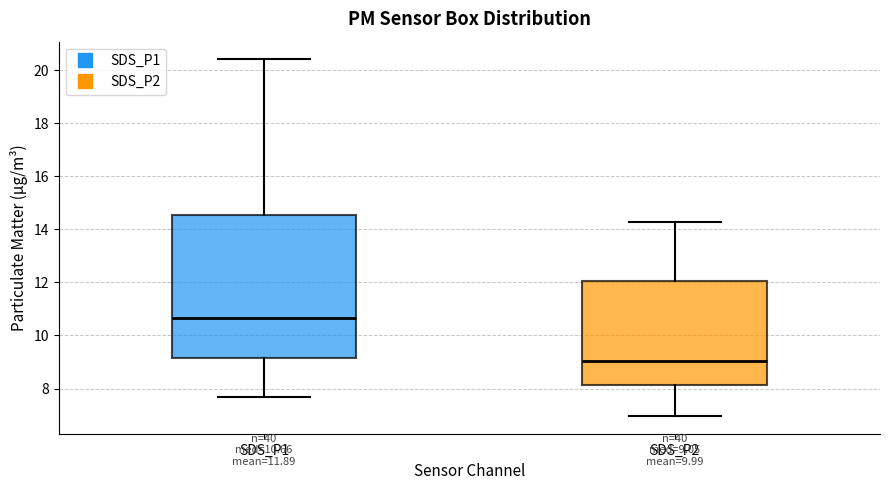

Which box is the tallest, from its lower edge to its upper edge?

SDS_P1